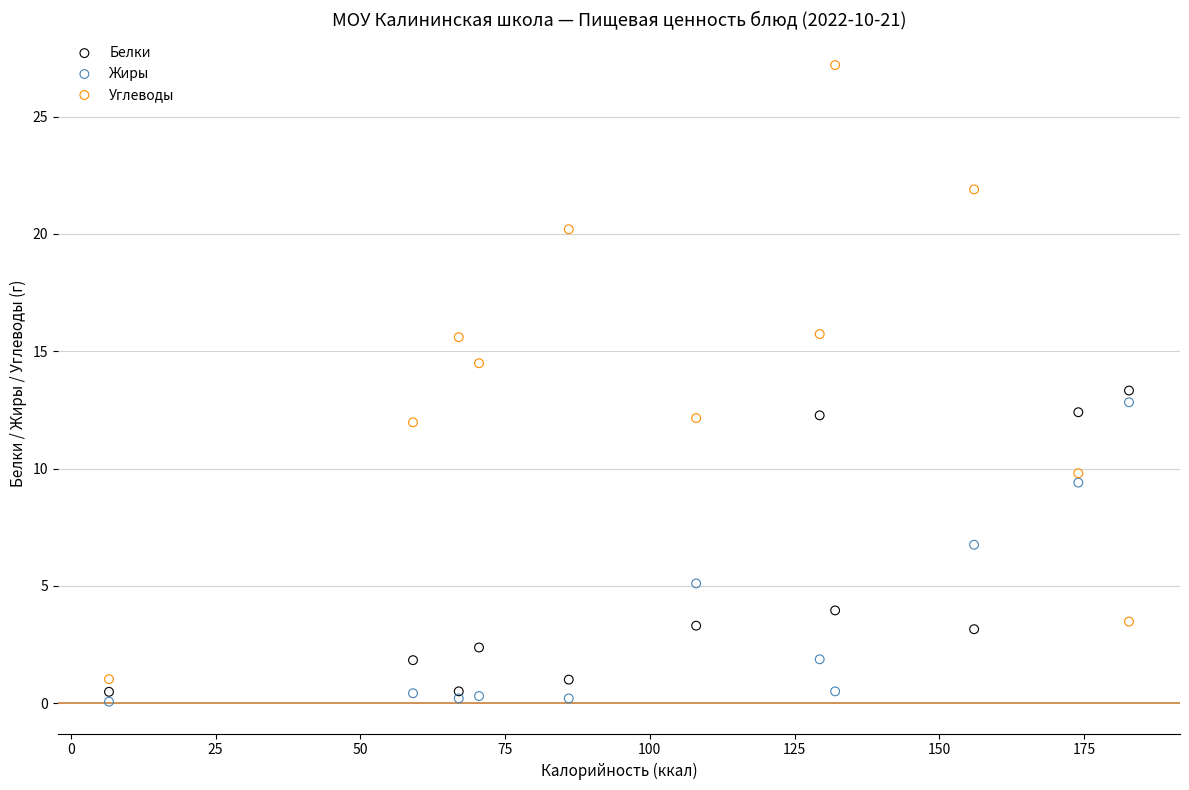

Which series reaches the maximum Y coordinate?

Углеводы